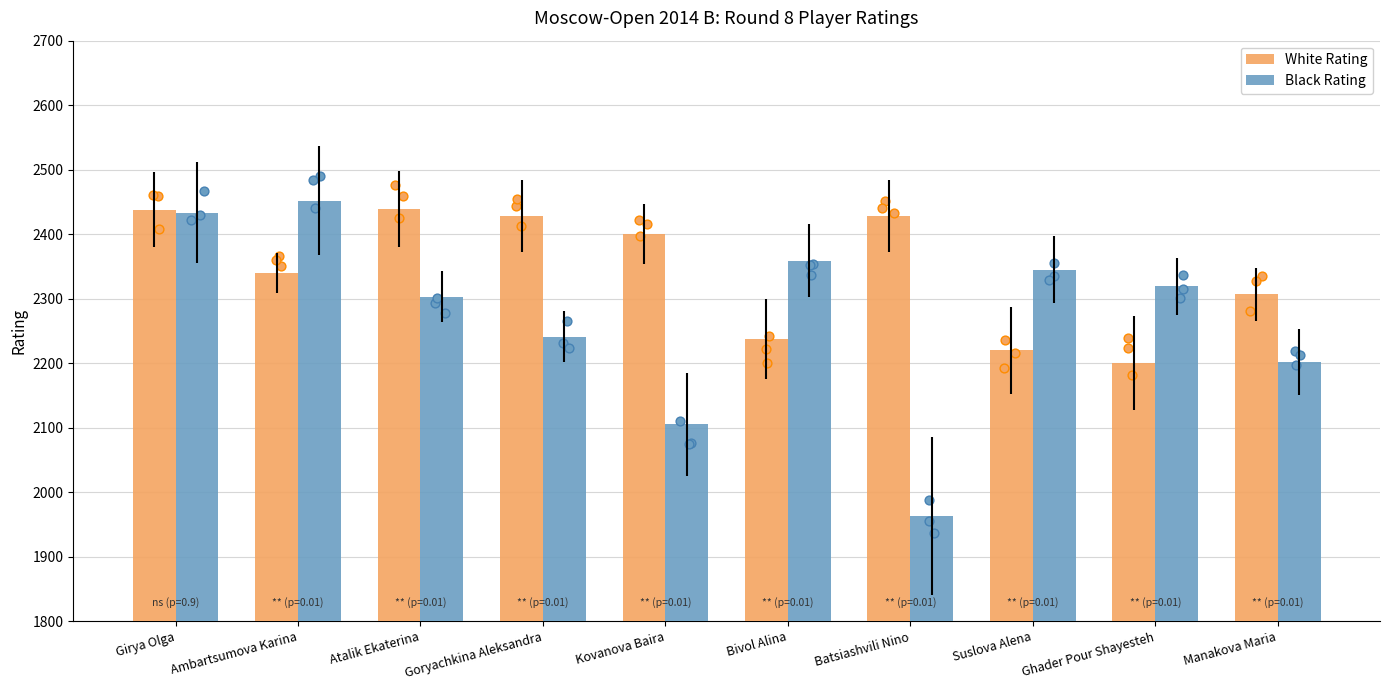

Which series reaches the minimum Y coordinate?

Black Rating